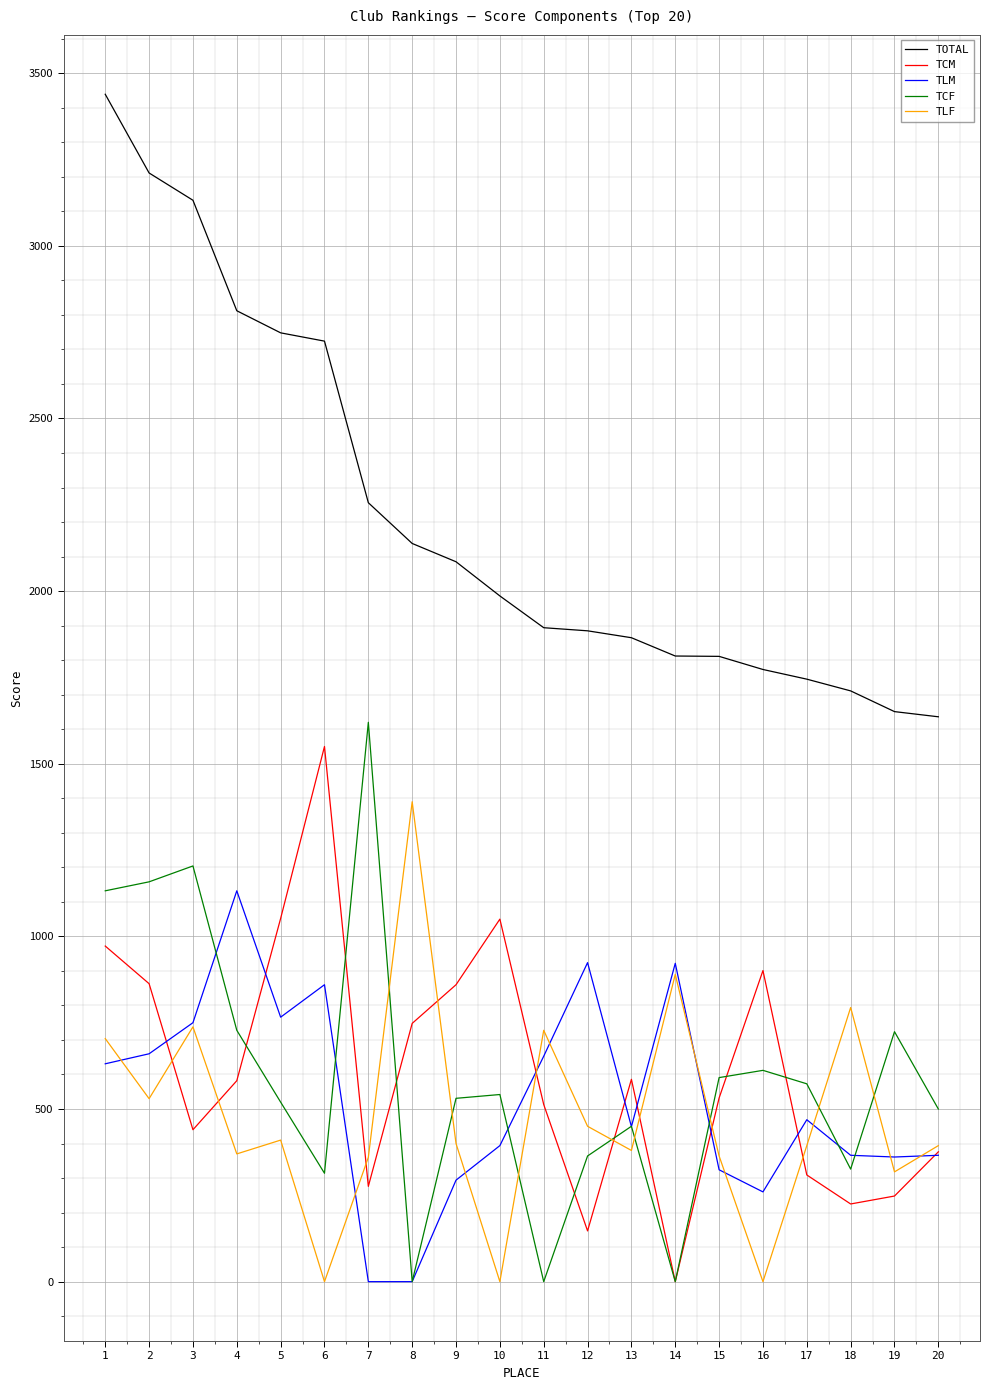

Does the chart display data point markers on the line(s)?

No